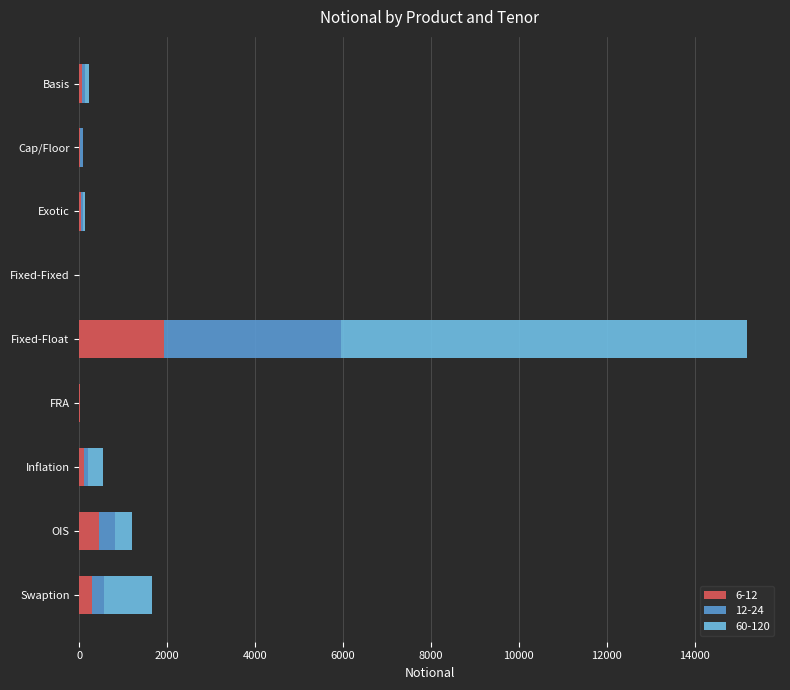

The 6-12 series shows 3372 at Fixed-Float. True or false?

False